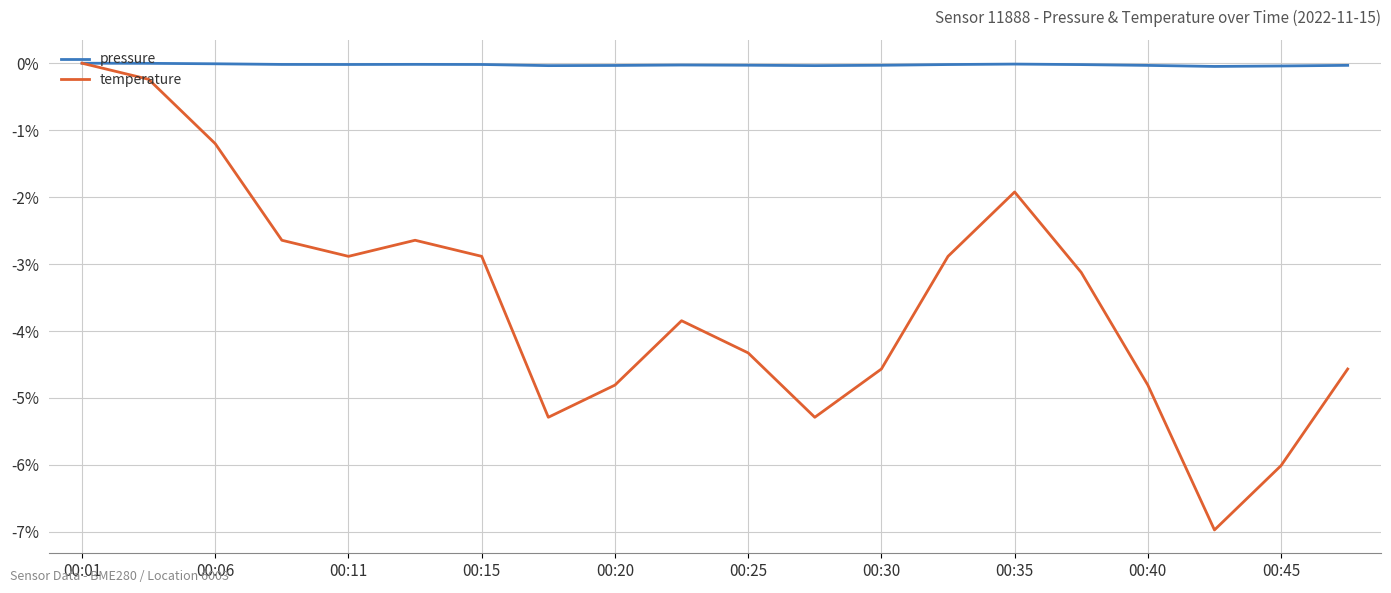

List the series in order of their overall mean, highest first.

pressure, temperature